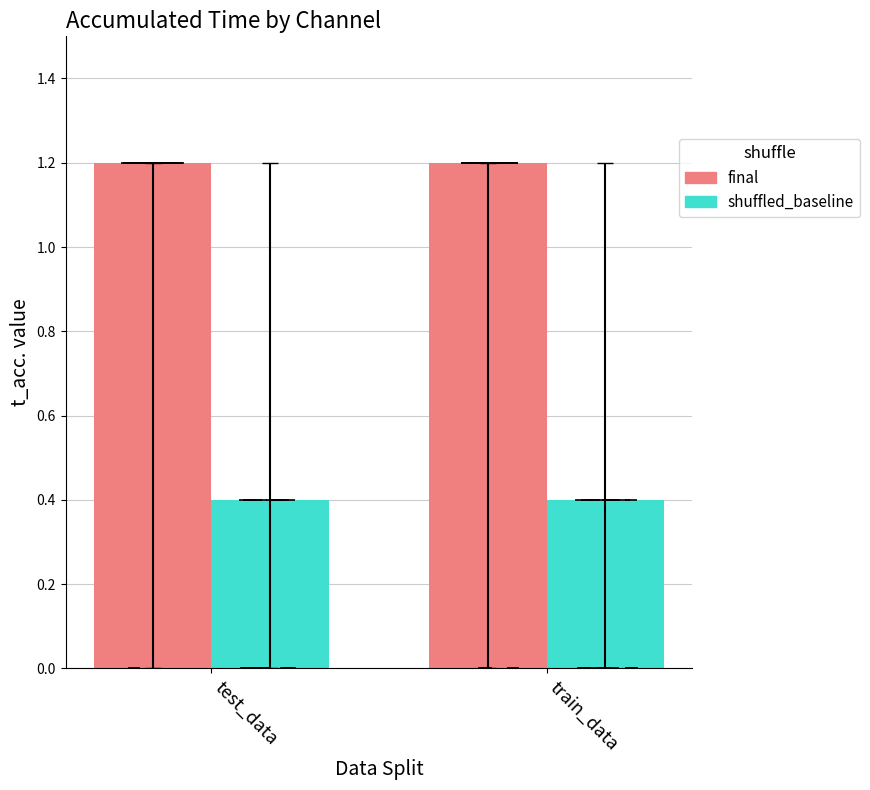

Reading right to left, list all the values displayed in this chart.

final: 1.2	1.2
shuffled_baseline: 0.4	0.4